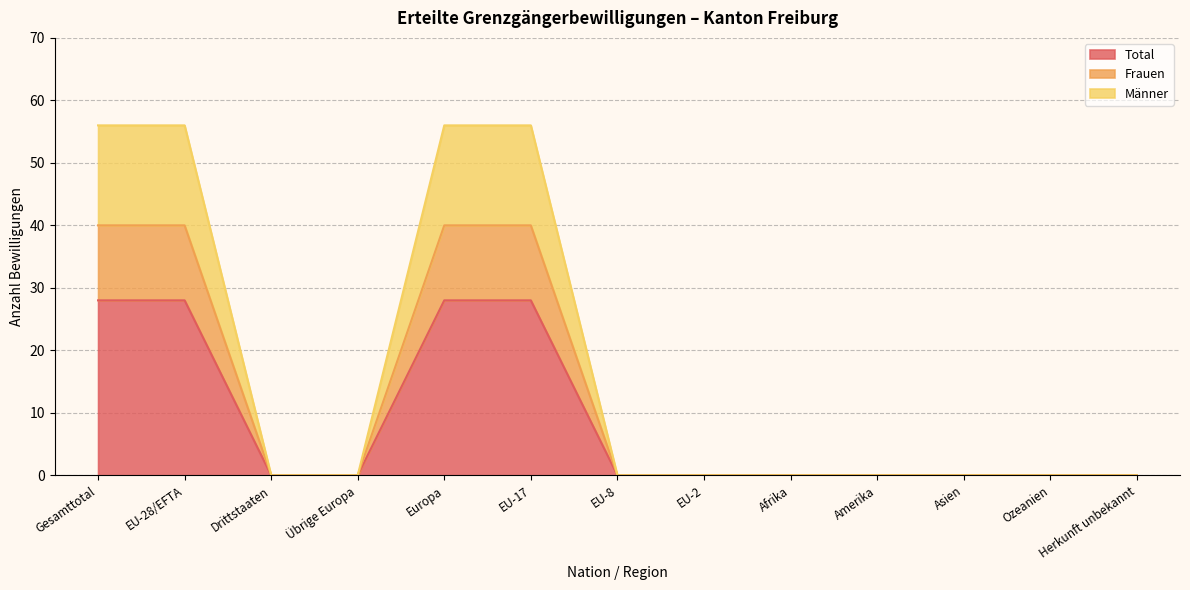

Does the chart have visible grid lines?

Yes